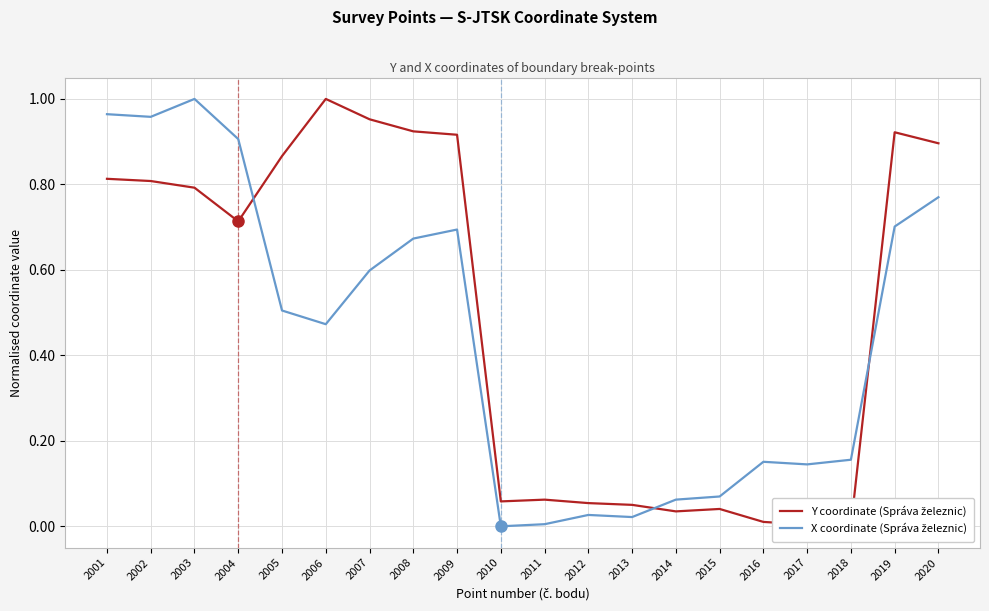

In Y coordinate (Správa železnic), how many points are higher than both neighbors (excluding endpoints)?

4